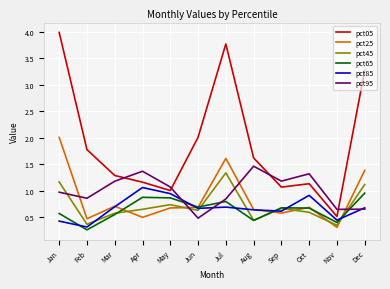

What is the difference between the highest and lowest values at Oct?

0.7